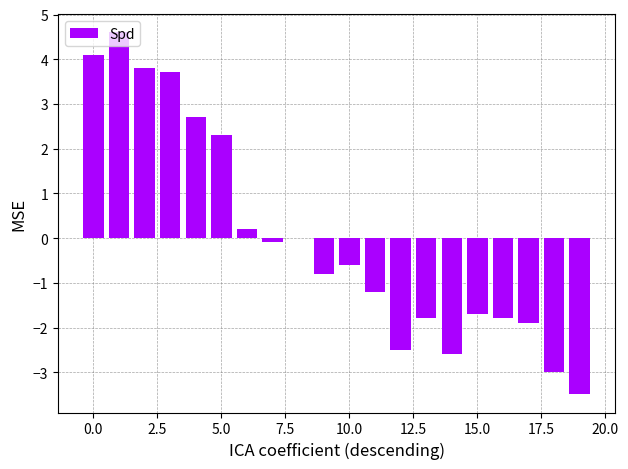

What is the maximum value shown in the chart?

4.6